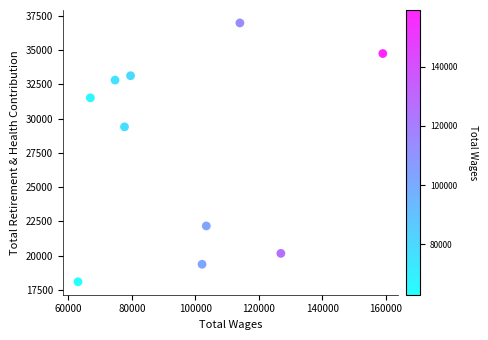

What is the average X value?

96769